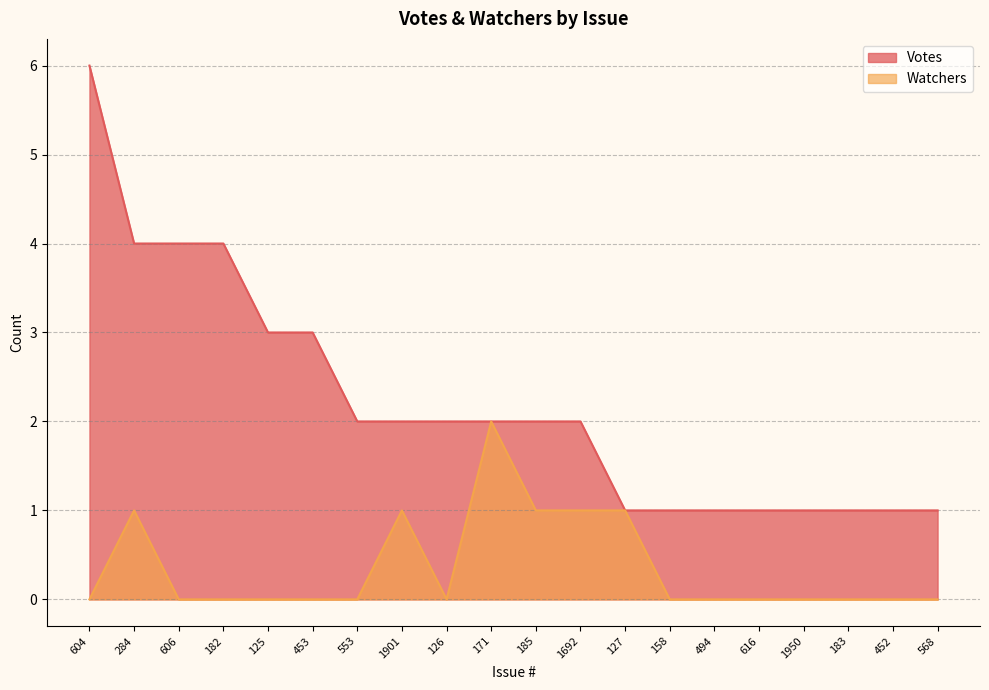

True or false: Watchers has a value of 1 at 1901.

True